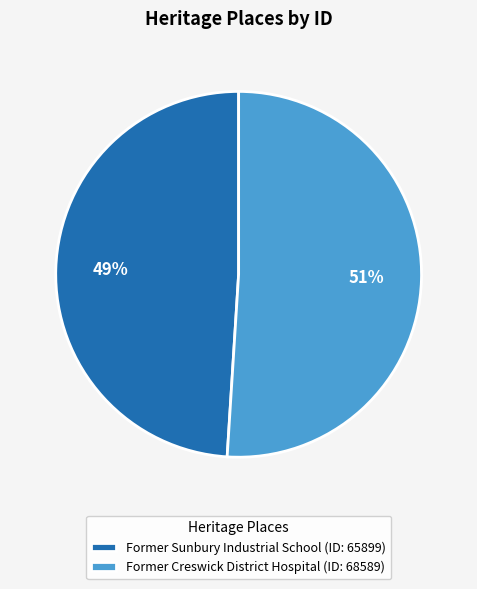

How many slices are in this pie chart?

2